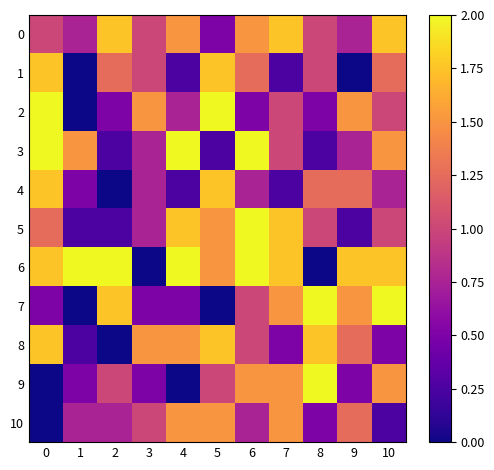

At 6, list the series in order from largest to smallest.

3, 5, 6, 0, 9, 1, 7, 8, 4, 10, 2